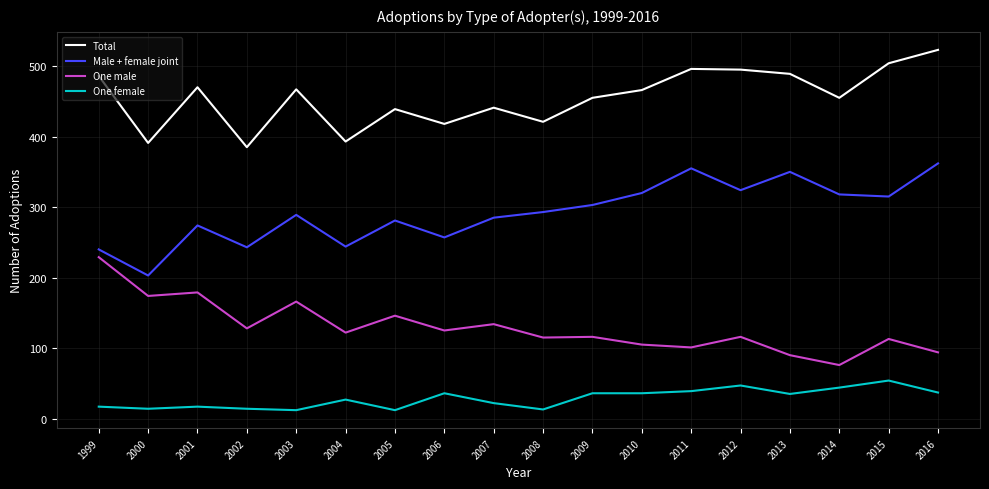

Rank the series at 2005 from highest to lowest value.

Total, Male + female joint, One male, One female